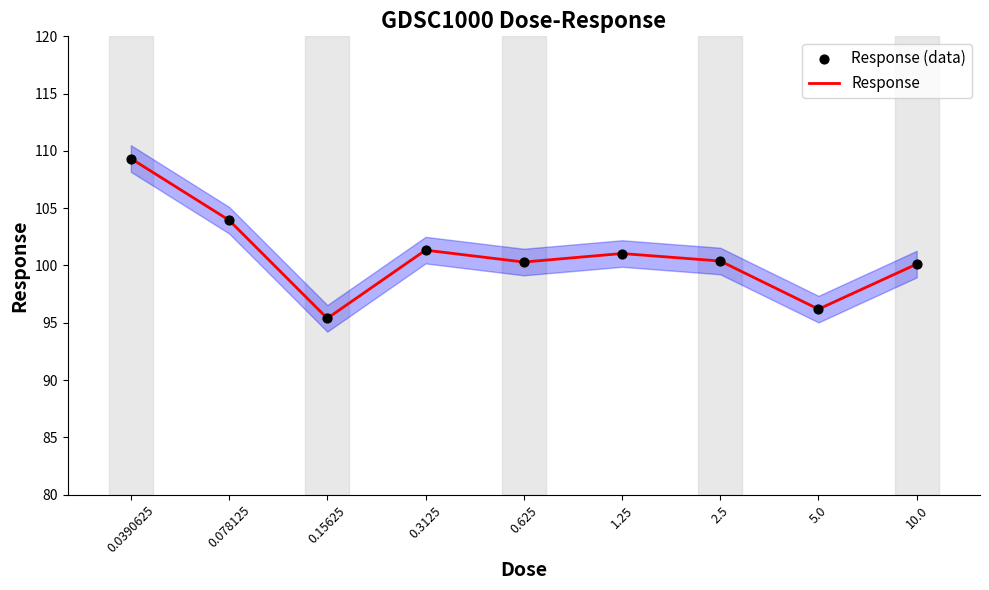

Which series contains the lowest Y value?

Response